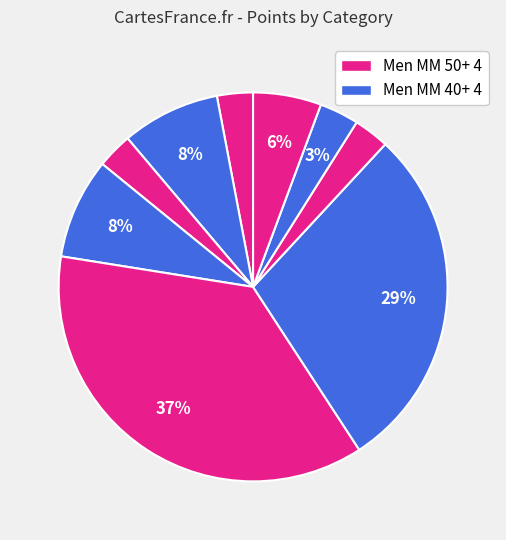

Is there a majority slice in this chart?

No